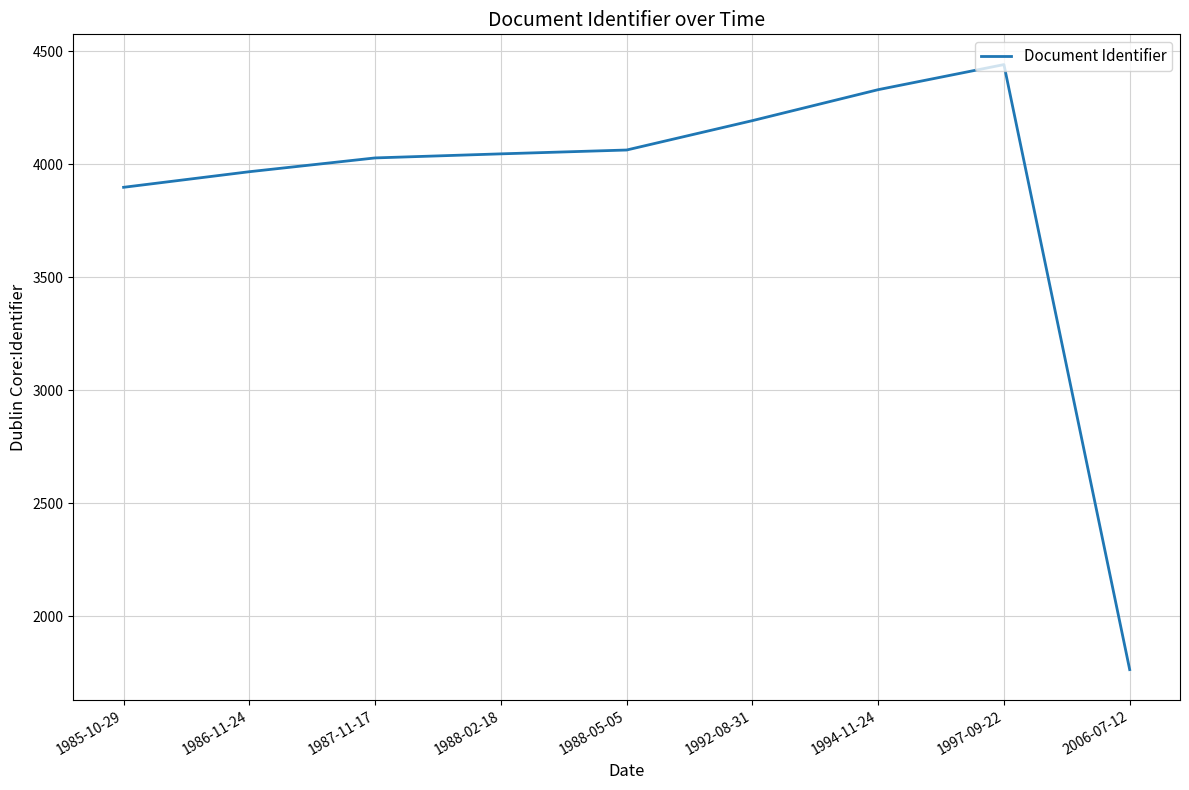

Reading left to right, transcribe all the data shown in this chart.

3897	3966	4027	4045	4062	4192	4329	4440	1763